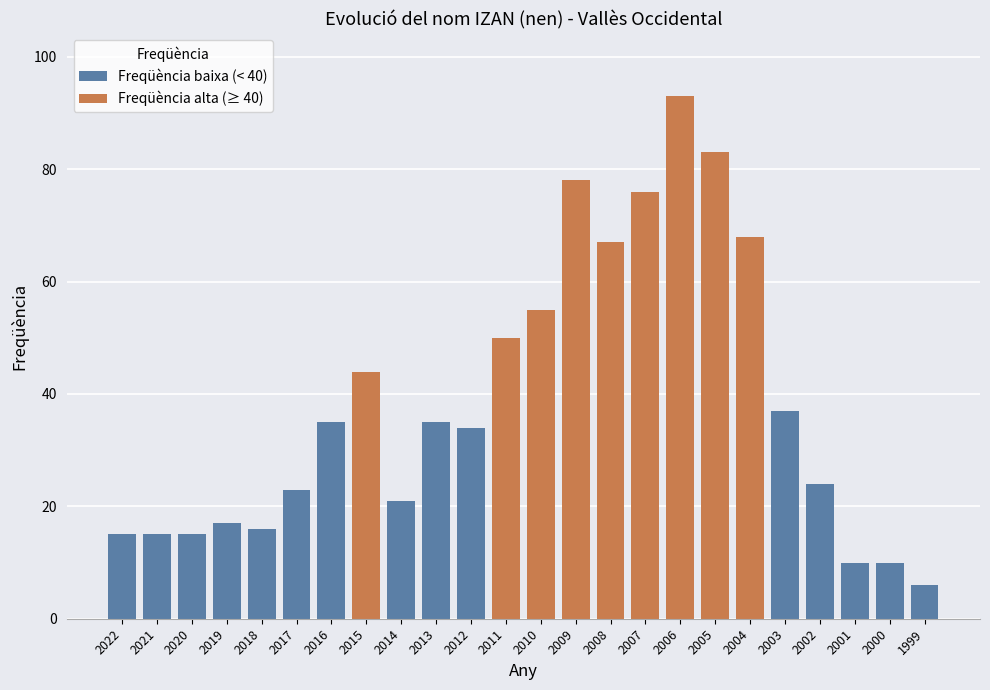

List the labels in order of value, smallest first.

1999, 2001, 2000, 2022, 2021, 2020, 2018, 2019, 2014, 2017, 2002, 2012, 2016, 2013, 2003, 2015, 2011, 2010, 2008, 2004, 2007, 2009, 2005, 2006